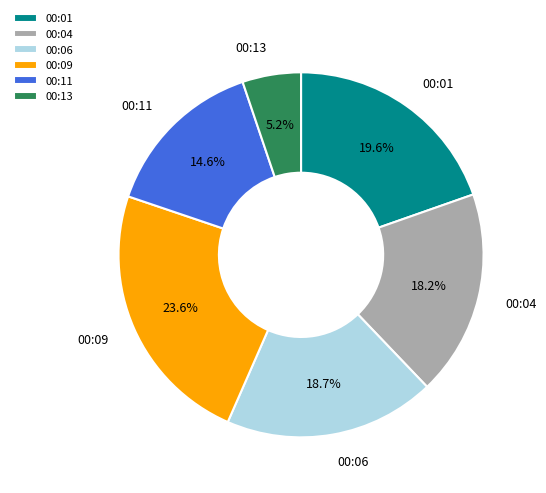

Combined, what portion of the pie is 00:13 and 00:11?

19.8%